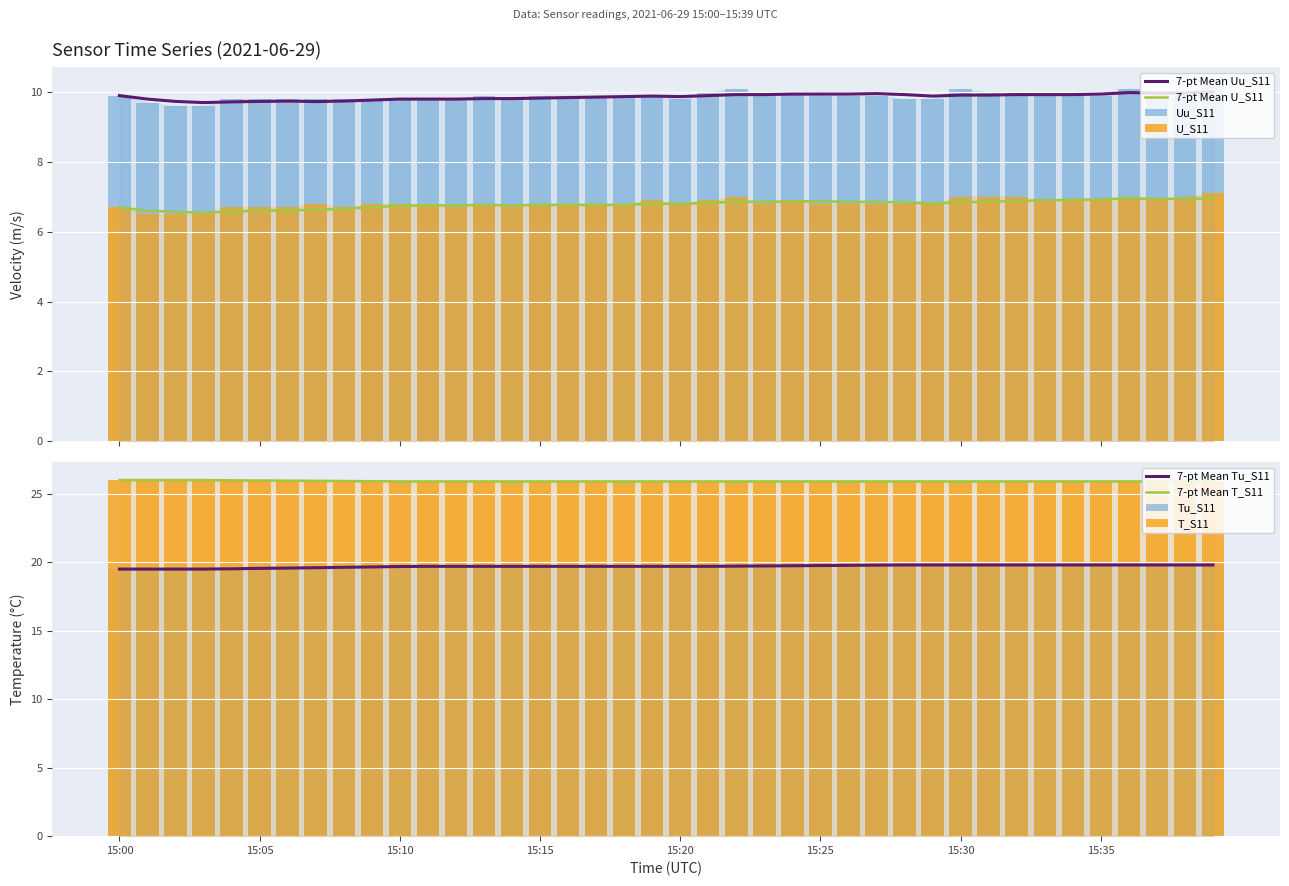

Rank the categories by Uu_S11 value from lowest to highest.

15:02, 15:03, 15:01, 15:04, 15:05, 15:06, 15:07, 15:08, 15:09, 15:10, 15:11, 15:12, 15:14, 15:20, 15:28, 15:29, 15:00, 15:13, 15:15, 15:16, 15:17, 15:18, 15:19, 15:23, 15:25, 15:26, 15:27, 15:33, 15:34, 15:35, 15:21, 15:24, 15:31, 15:32, 15:37, 15:38, 15:22, 15:30, 15:36, 15:39